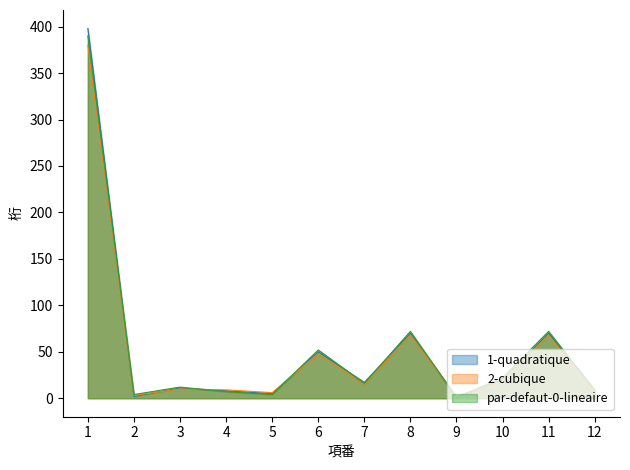

What is the sum of all 1-quadratique values?

660